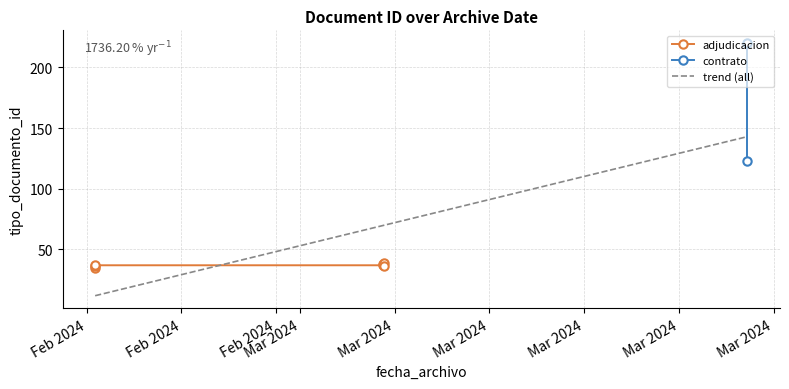

Reading left to right, what are all the values shown in this chart?

2024-02-21 08:41:12=35	2024-03-04 12:43:57=38	2024-03-04 12:54:37=36	2024-02-21 08:41:12=36	2024-03-19 21:26:38=220	2024-03-04 12:54:05=39	2024-03-19 21:26:38=123	2024-03-04 12:43:57=37	2024-02-21 08:41:12=37